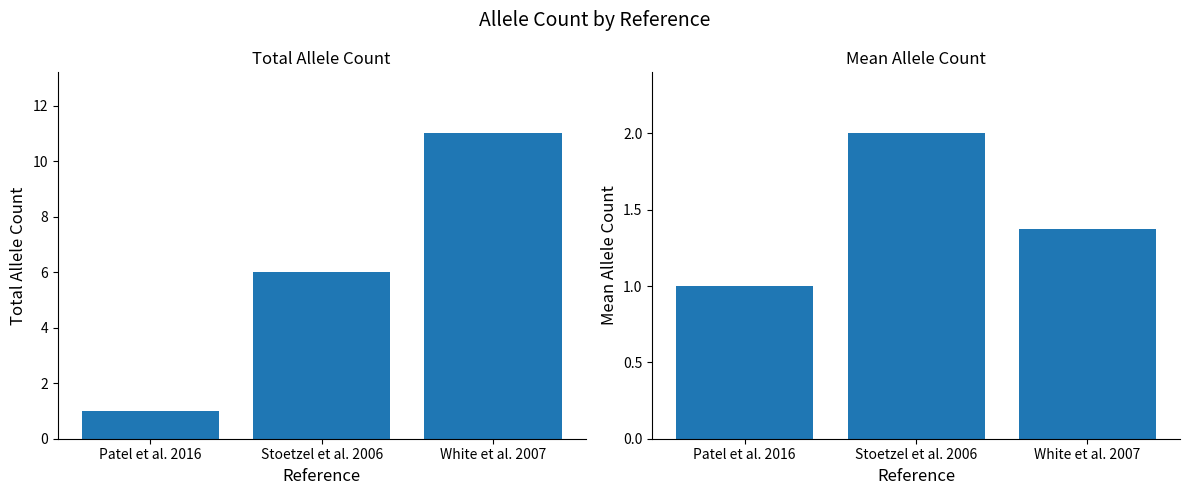

What position from the left is White et al. 2007?

3